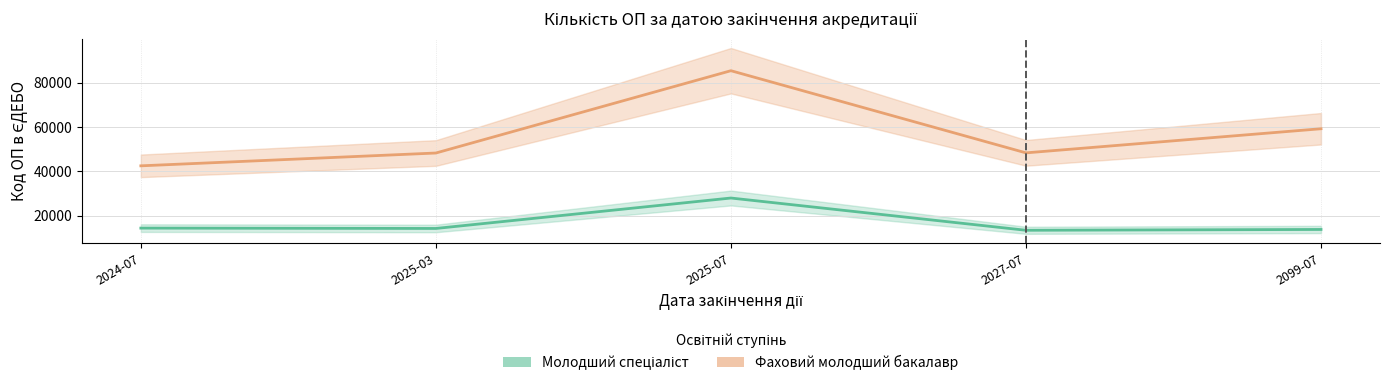

What is the greatest value displayed?

85449